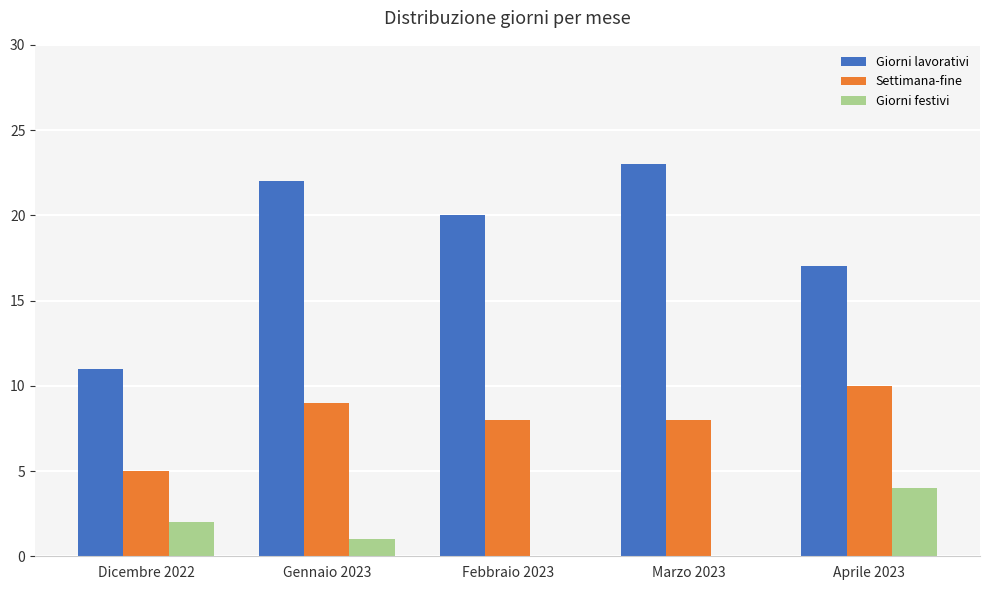

At which category is the sum across all series the highest?

Gennaio 2023